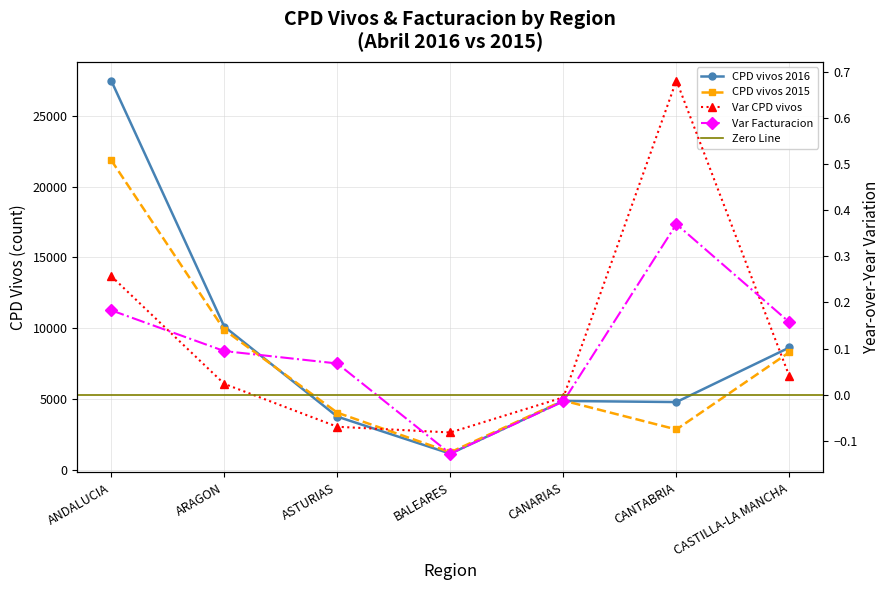

The Var CPD vivos series shows 0.7 at CANTABRIA. True or false?

True